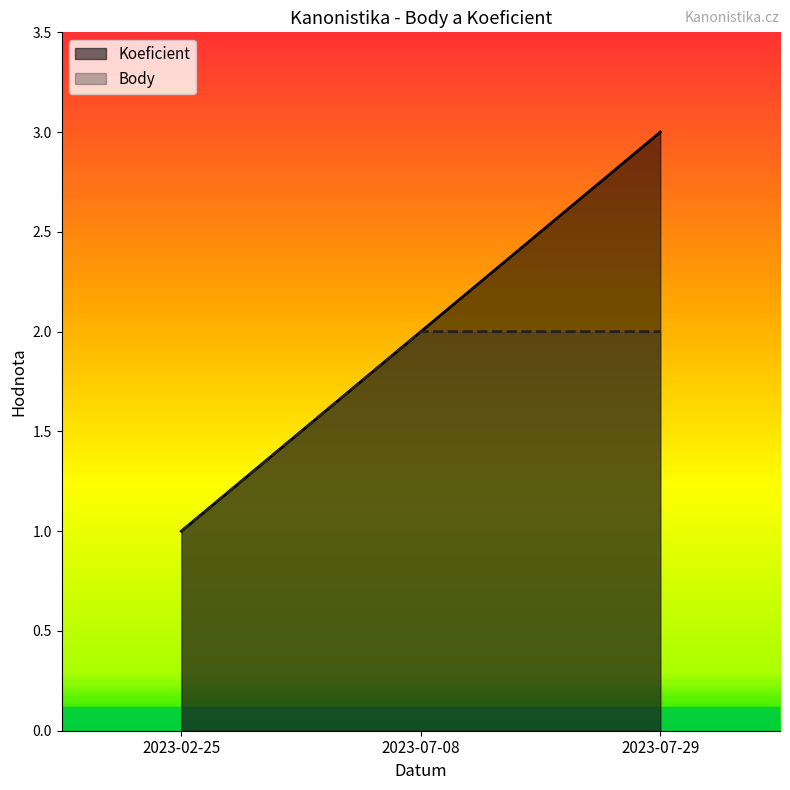

What is the label of the 2nd point from the left?

2023-07-08